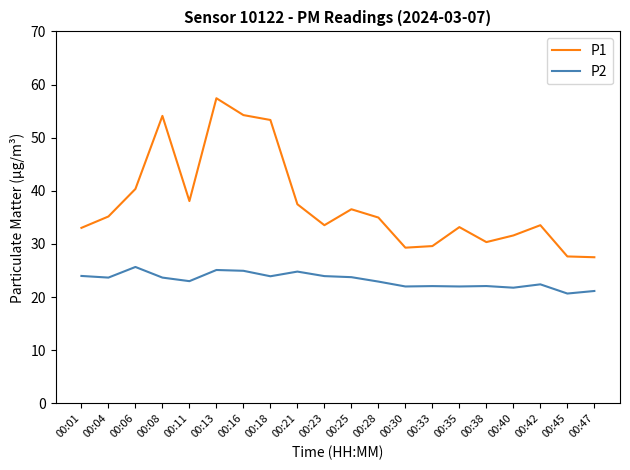

List the series in order of their overall mean, lowest first.

P2, P1